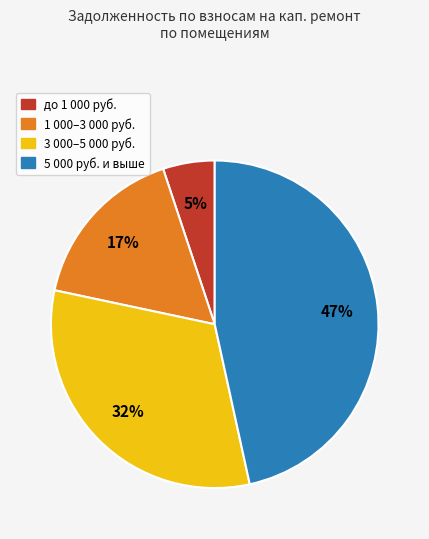

To the nearest percent, what is the average slice percentage?

25%